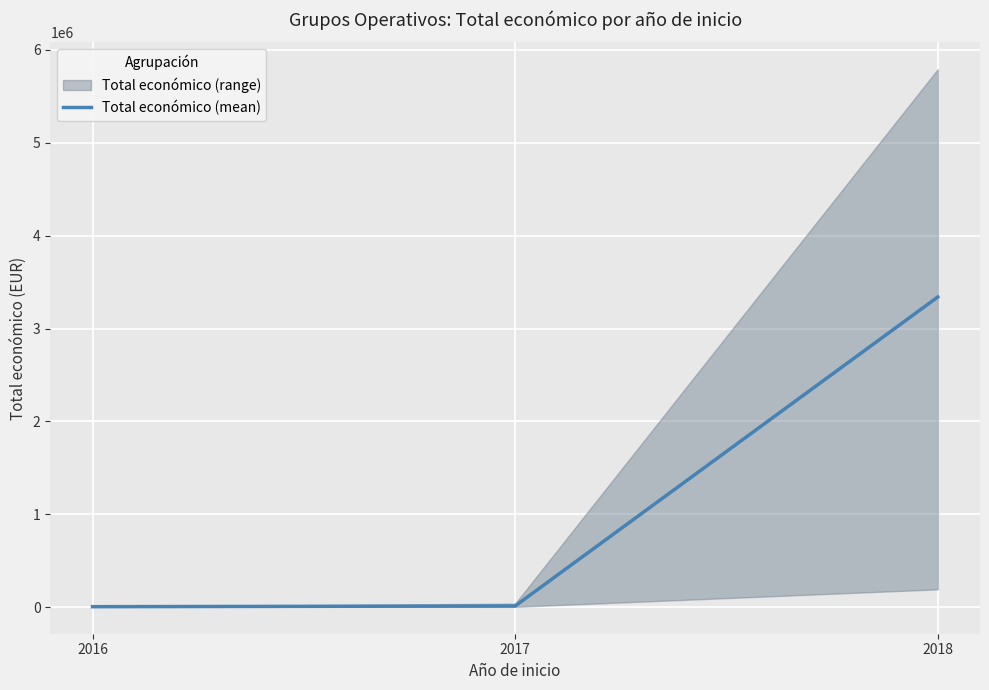

What is the ratio of the value at 2018 to the value at 2016?

584.0